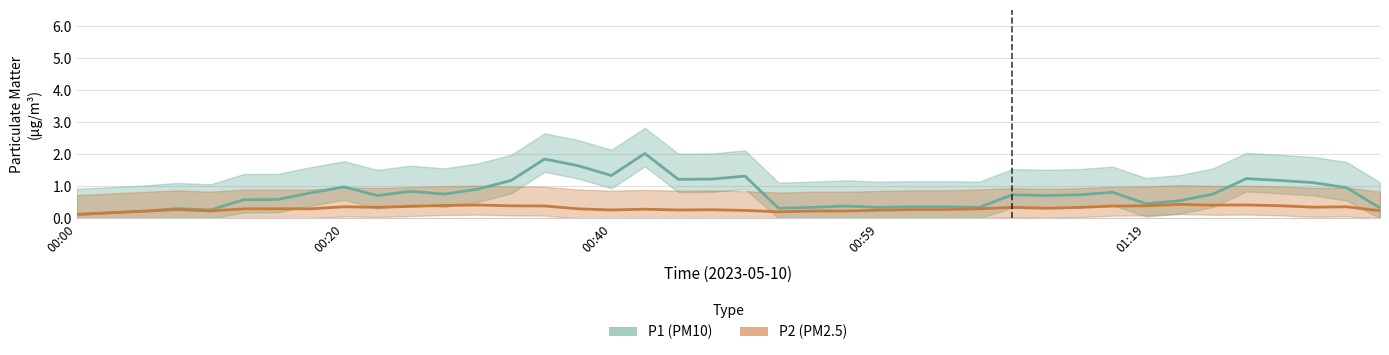

What is the highest value of the P2 (PM2.5) series?

0.4